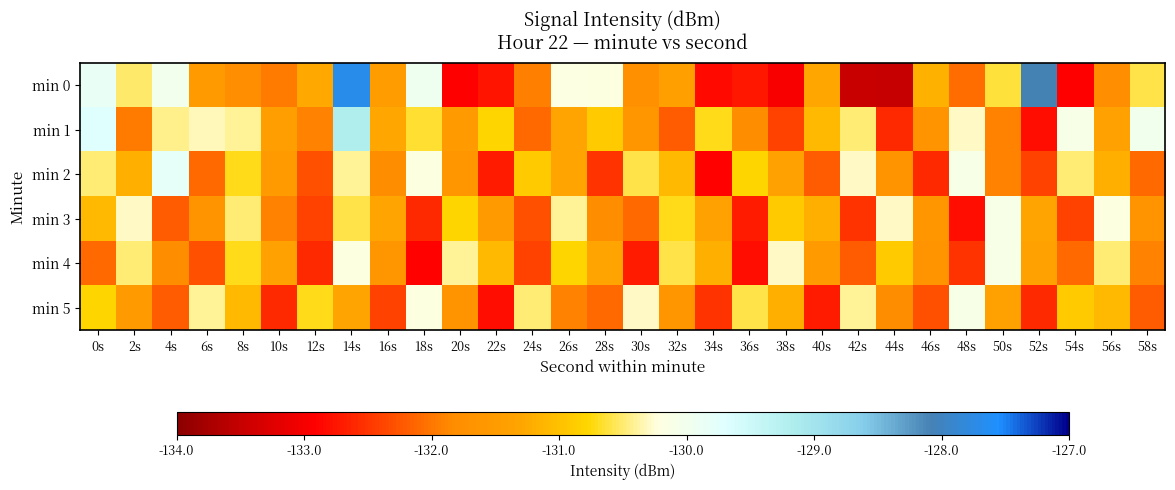

Which has a higher value, 16s or 4s?

4s